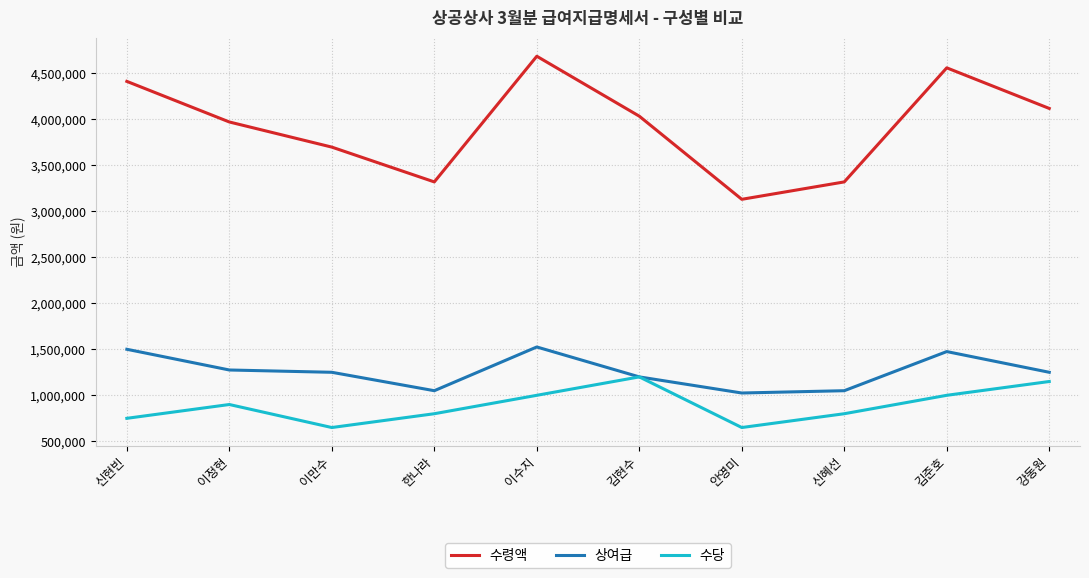

Reading right to left, what are all the values shown in this chart?

수령액: 4116000	4557000	3318000	3129000	4032000	4683000	3318000	3696000	3969000	4410000
상여급: 1250000	1475000	1050000	1025000	1200000	1525000	1050000	1250000	1275000	1500000
수당: 1150000	1000000	800000	650000	1200000	1000000	800000	650000	900000	750000